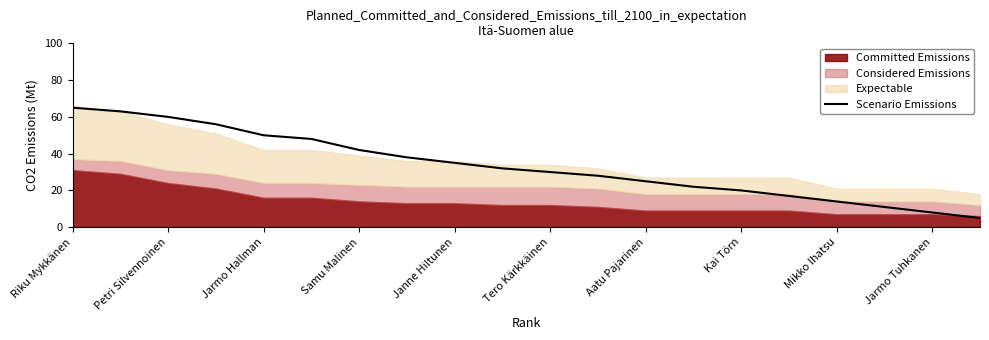

Approximately how many times larger is the value at 19 compared to 13?

0.2